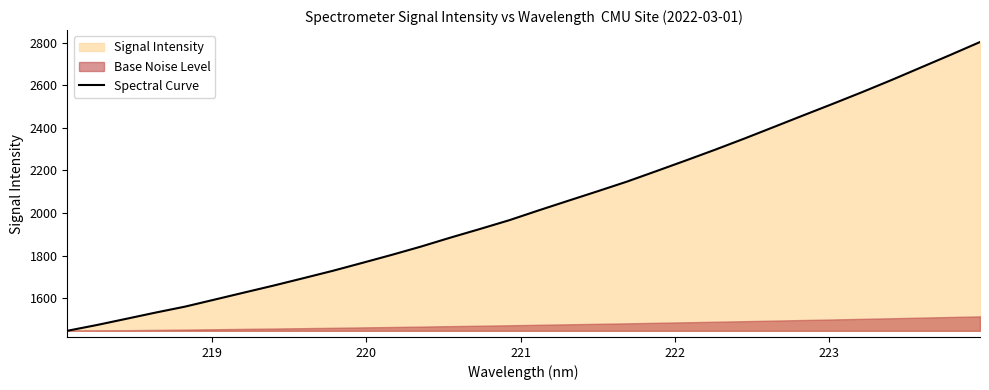

What is the lowest value of the Spectral Curve series?

1448.4